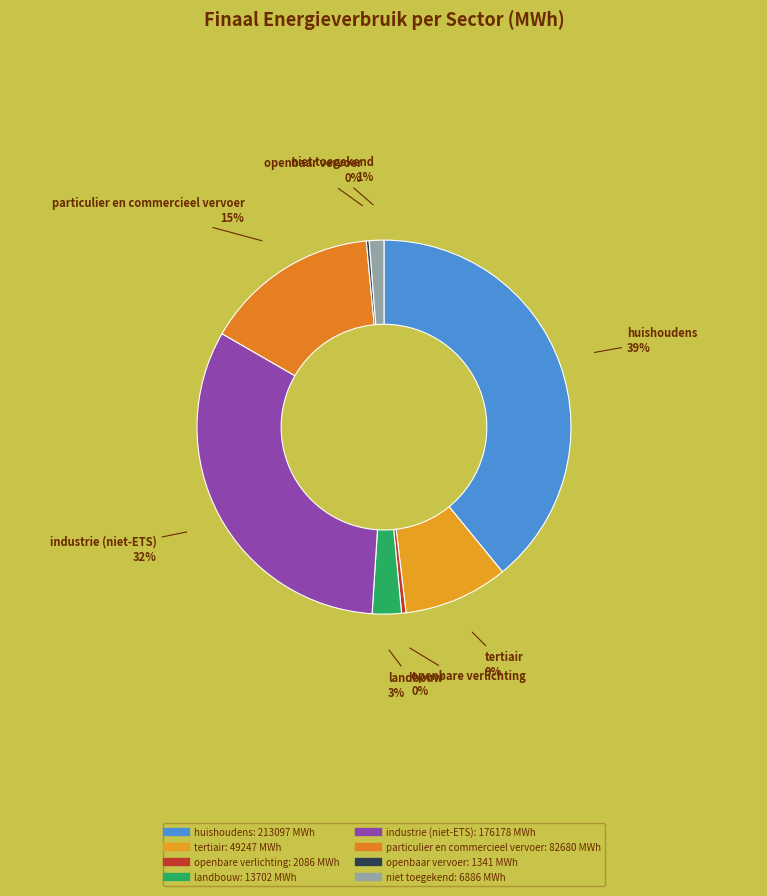

Which category has the biggest portion of the pie?

huishoudens